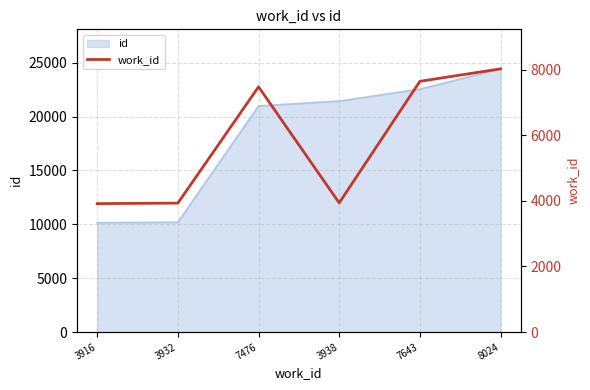

Reading right to left, extract all data points from this chart.

8024=8024	7643=7643	3938=3938	7476=7476	3932=3932	3916=3916